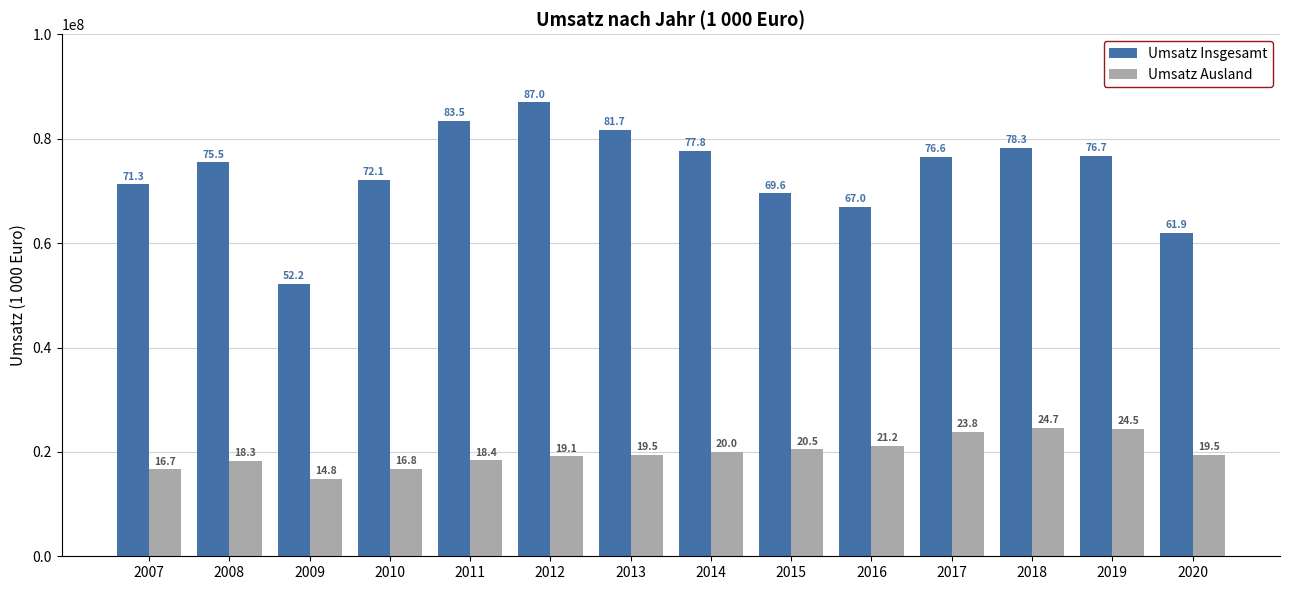

Are the bars horizontal?

No